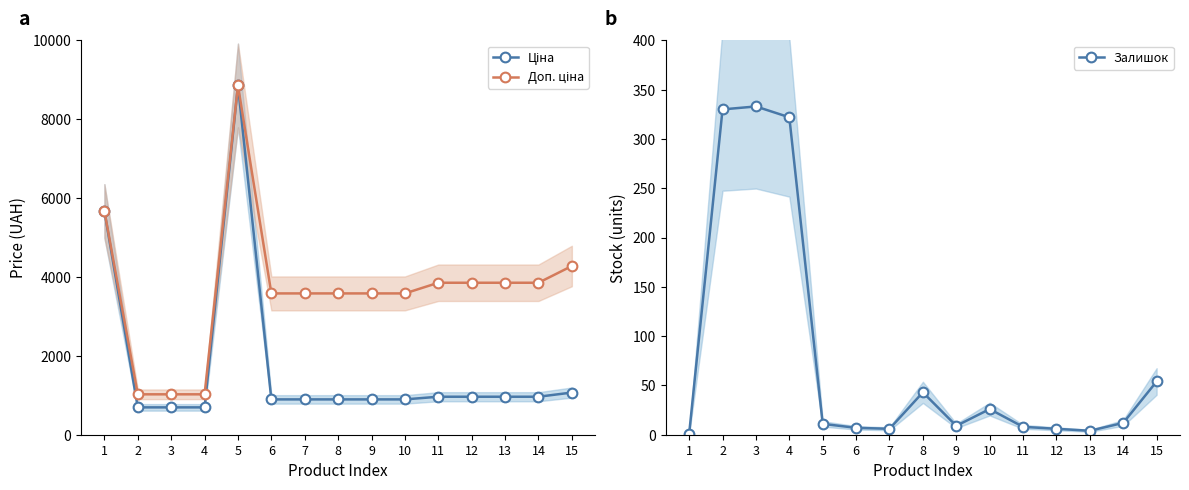

At which label does Доп. ціна first exceed 3583?

1